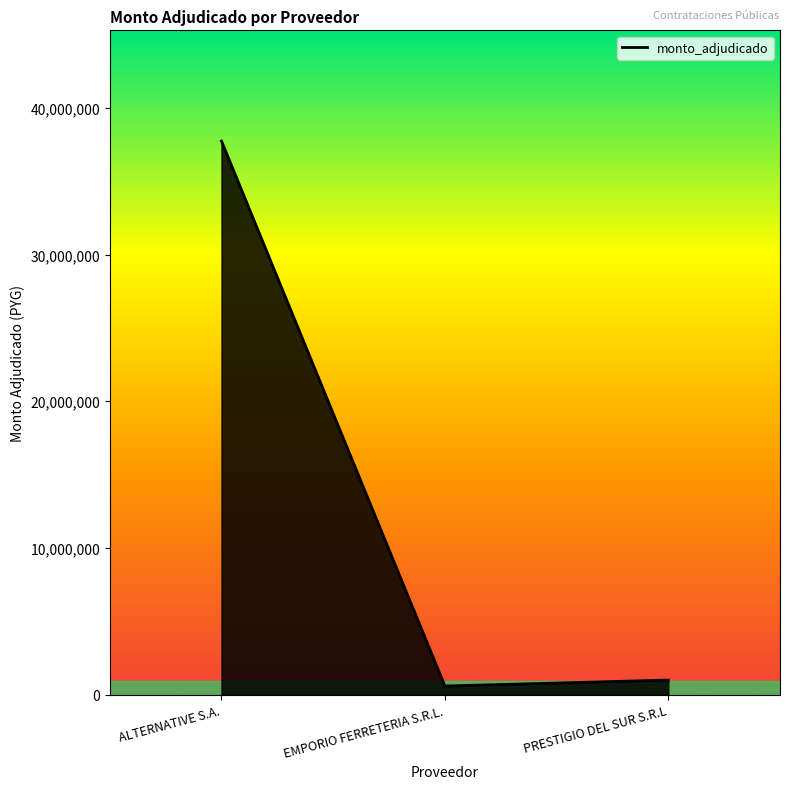

Which label corresponds to the largest value in the chart?

ALTERNATIVE S.A.